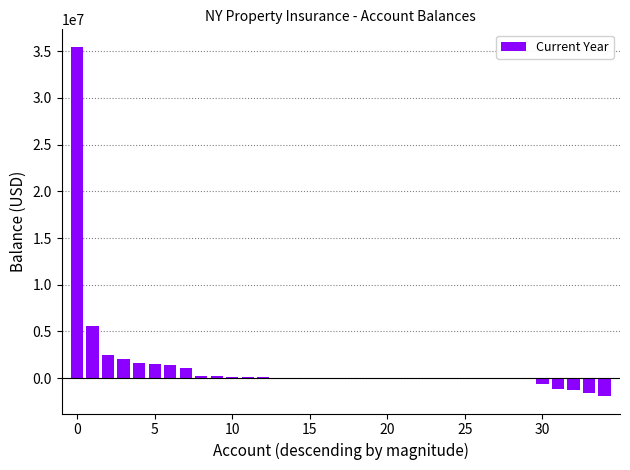

What is the sum of all values?

45106186.6